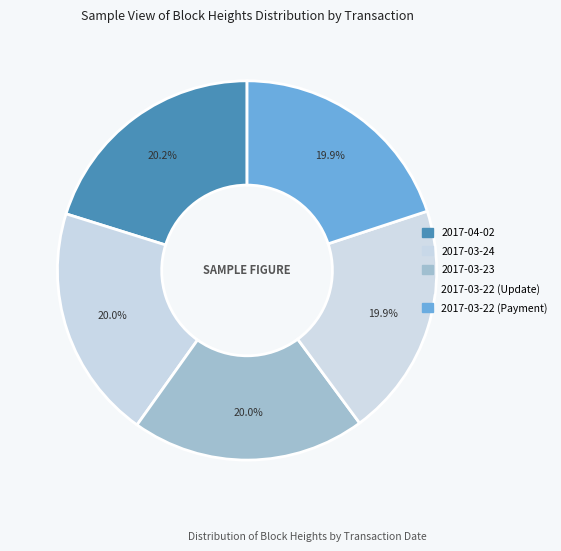

How many slices are in this pie chart?

5